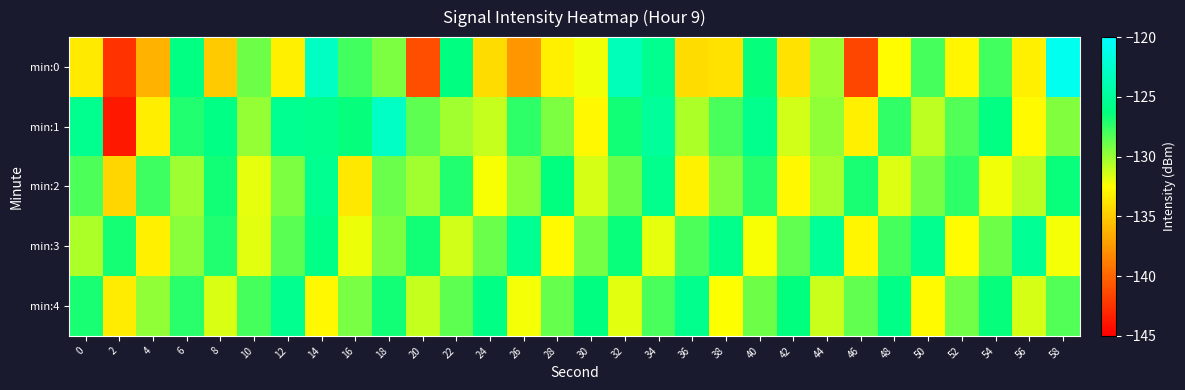

What is the difference between the highest and lowest values at 44?

6.1